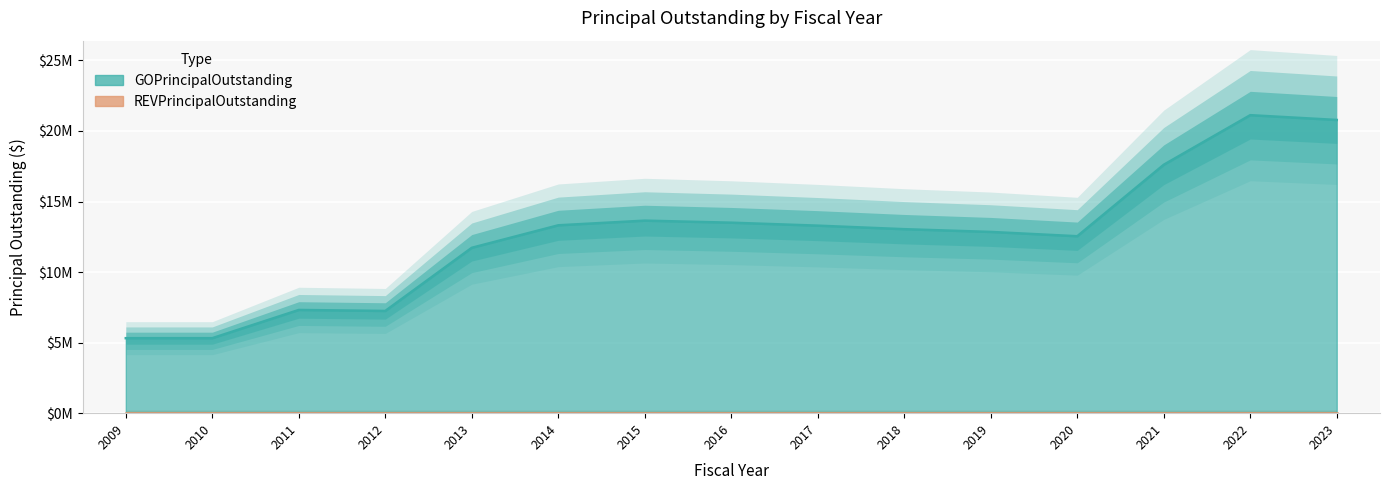

Is it true that the value at 2015 is 13645000?

True